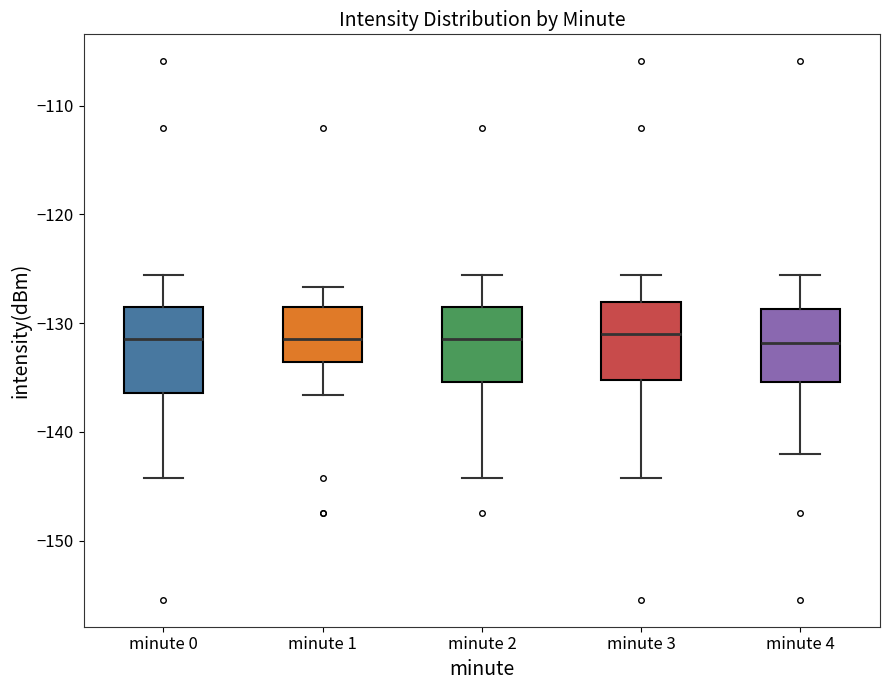

Reading left to right, transcribe this box plot: for each box, give where its median line is, the range the box spans, and where its two whiskers end, as read against the y-axis. The values are not printed on the chart, so give them approximately, as read against the axis.

minute 0: median -131, box -136 to -129, whiskers -144 to -126
minute 1: median -131, box -134 to -128, whiskers -137 to -127
minute 2: median -131, box -135 to -128, whiskers -144 to -126
minute 3: median -131, box -135 to -128, whiskers -144 to -126
minute 4: median -132, box -135 to -129, whiskers -142 to -126